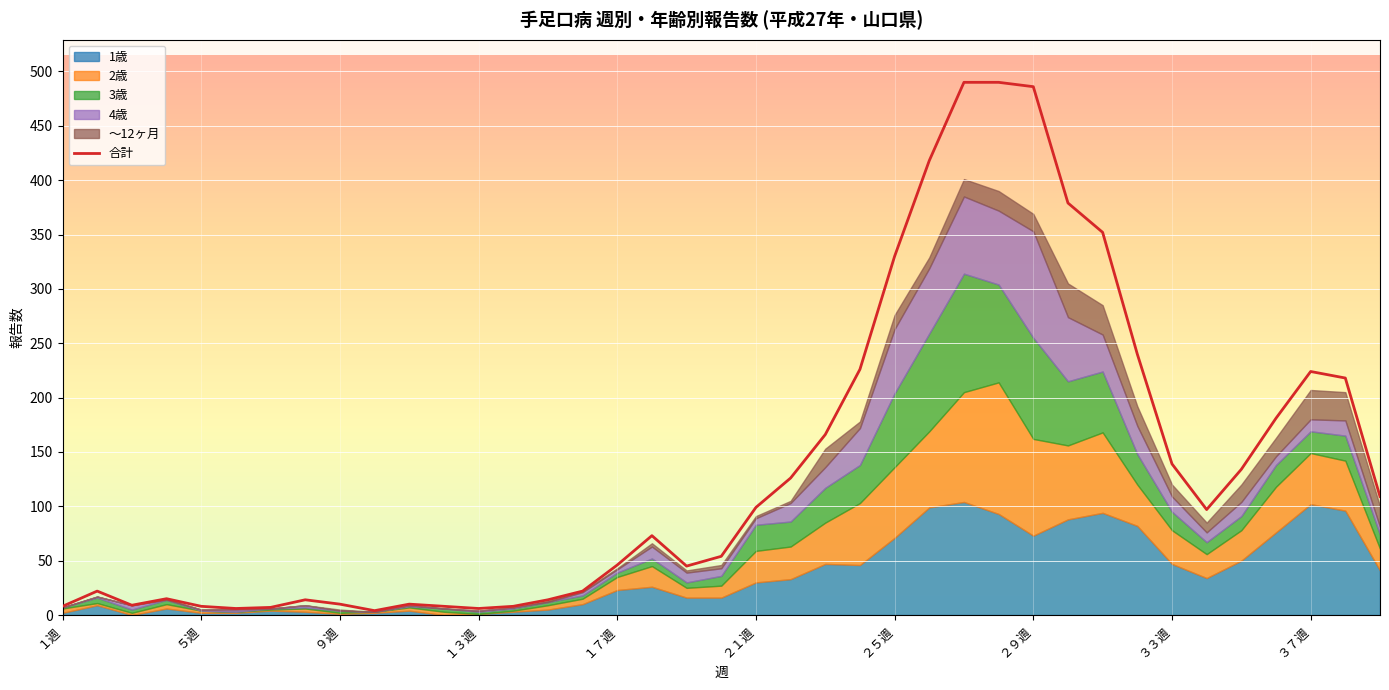

What is the difference between the second highest and minimum values?

486